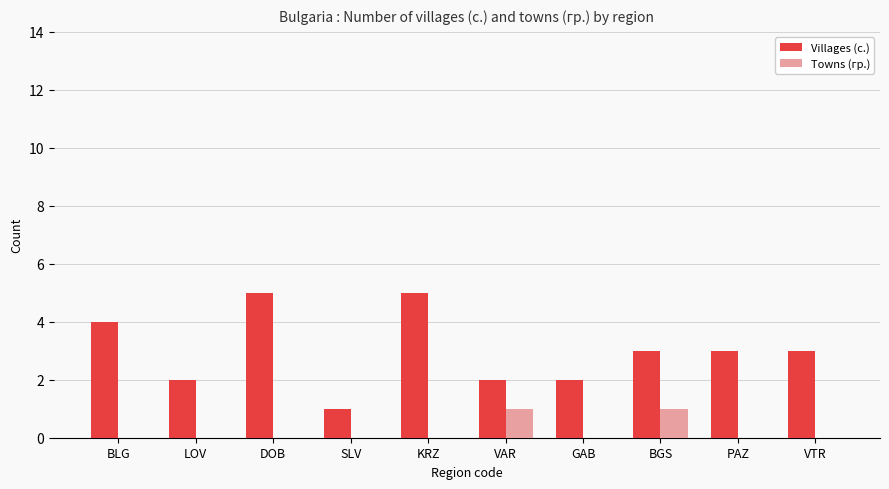

Reading right to left, extract all data points from this chart.

Villages (с.): VTR=3	PAZ=3	BGS=3	GAB=2	VAR=2	KRZ=5	SLV=1	DOB=5	LOV=2	BLG=4
Towns (гр.): VTR=0	PAZ=0	BGS=1	GAB=0	VAR=1	KRZ=0	SLV=0	DOB=0	LOV=0	BLG=0